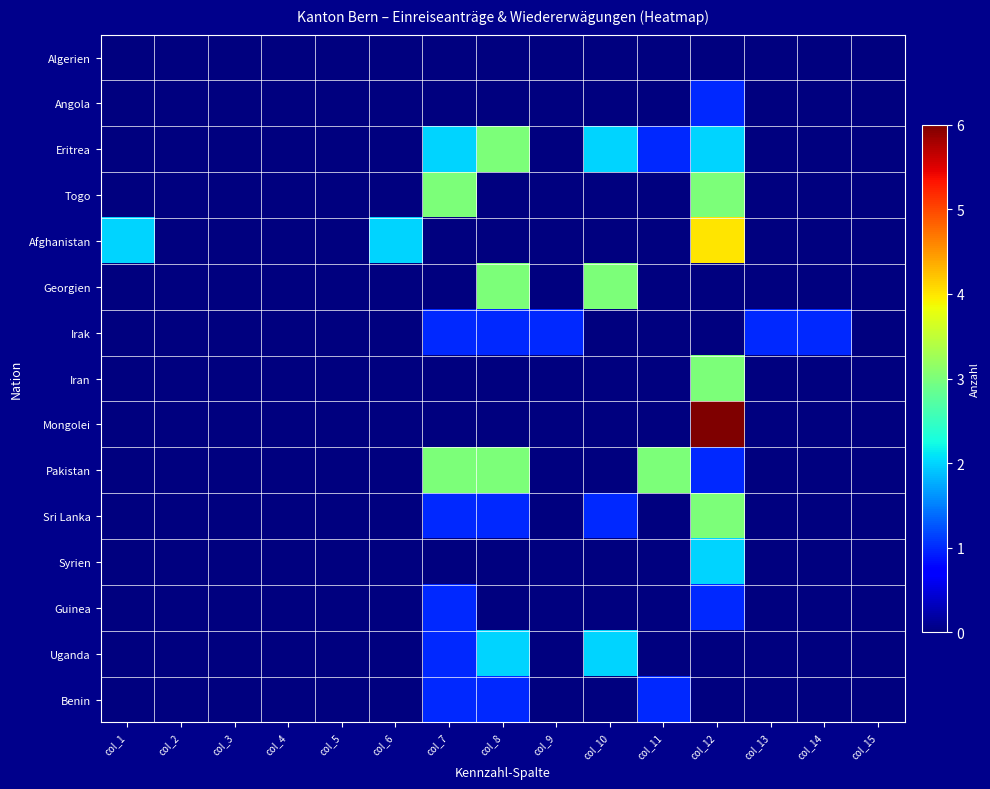

Rank the series at col_8 from highest to lowest value.

Eritrea, Georgien, Pakistan, Uganda, Irak, Sri Lanka, Benin, Algerien, Angola, Togo, Afghanistan, Iran, Mongolei, Syrien, Guinea